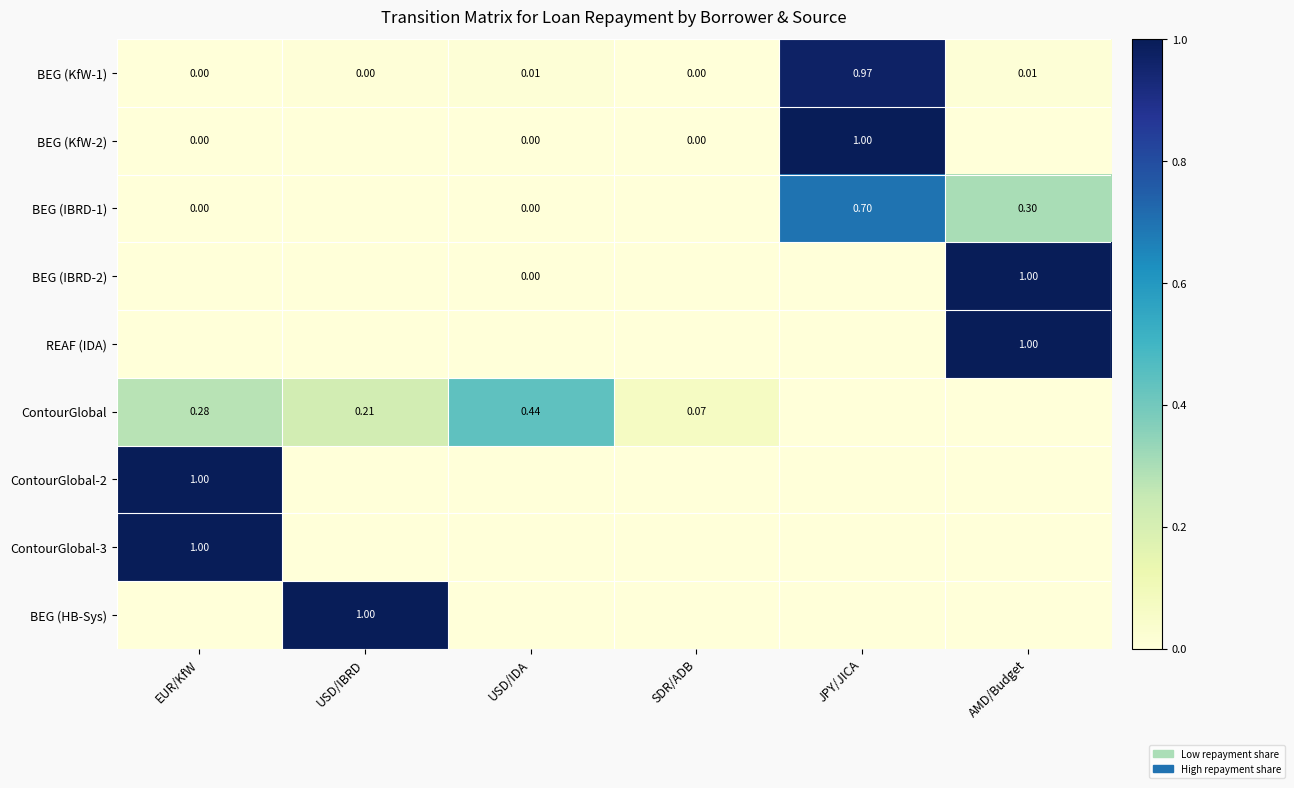

At which label does BEG (KfW-1) reach its peak?

JPY/JICA